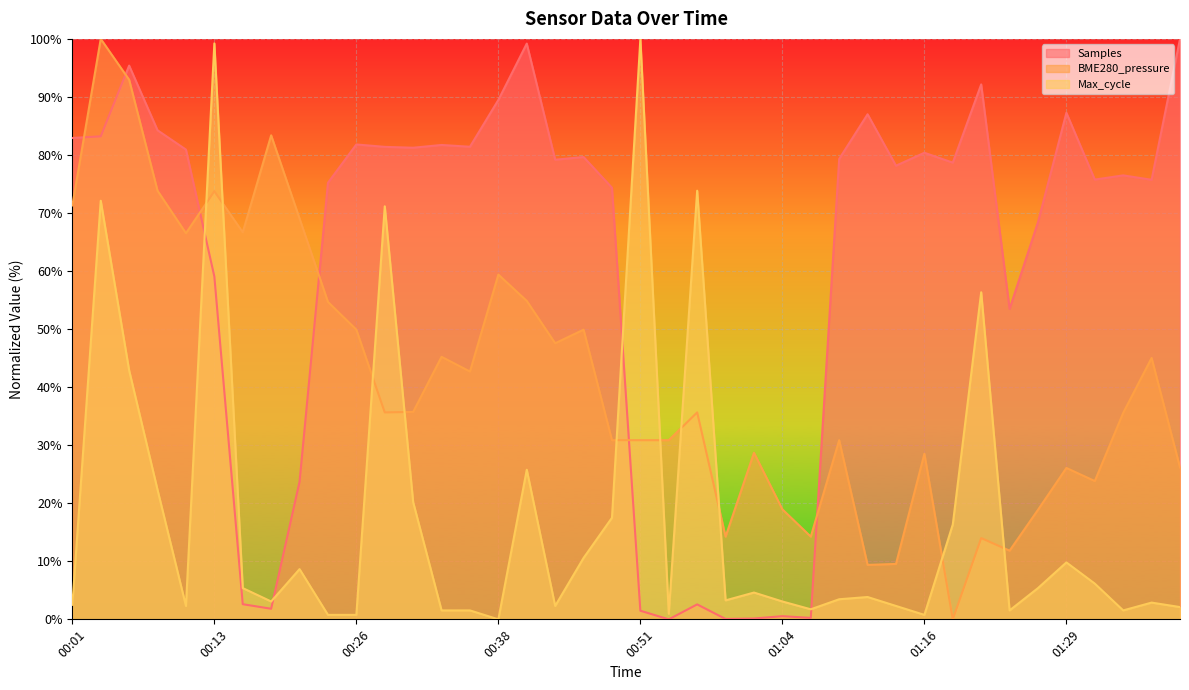

Where do Max_cycle and BME280_pressure first cross each other?

00:11 and 00:13